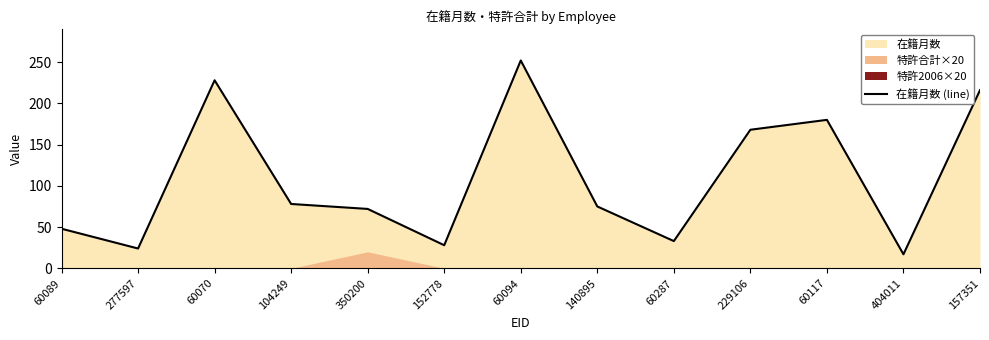

Where does the data first go above 75?

60070